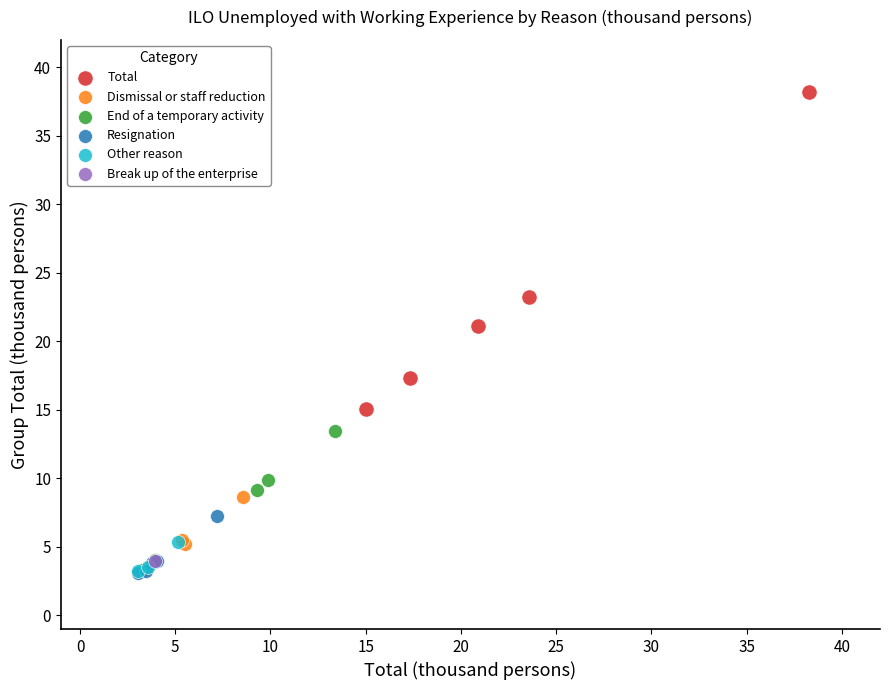

Which series contains the highest Y value?

Total